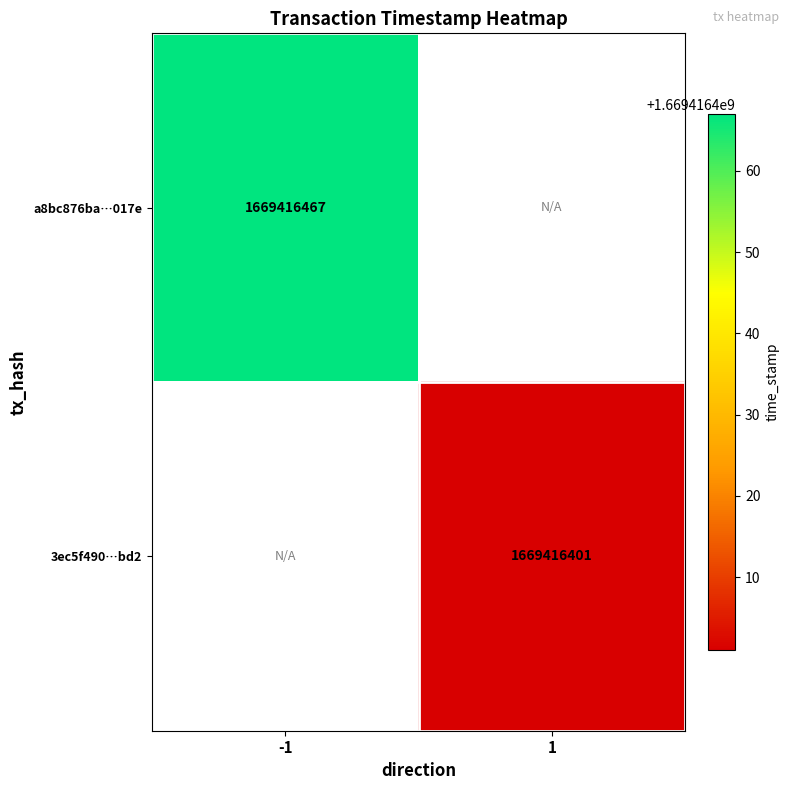

Rank the series by their average value, from lowest to highest.

3ec5f4903fbad082317b2d47a04fde0c1d1cbd2, a8bc876ba389de74e1e6e8427695ec7b069017e